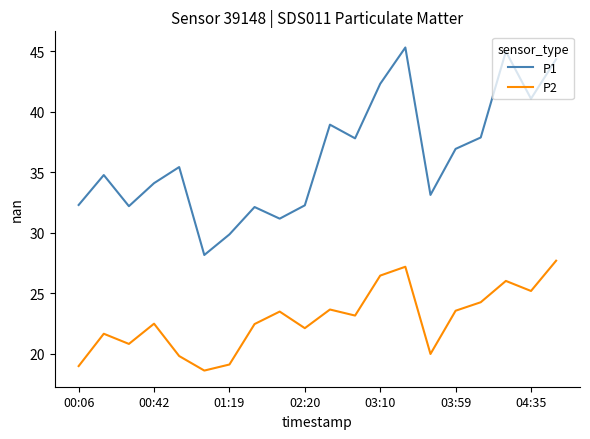

True or false: P2 and P1 intersect in this chart.

False